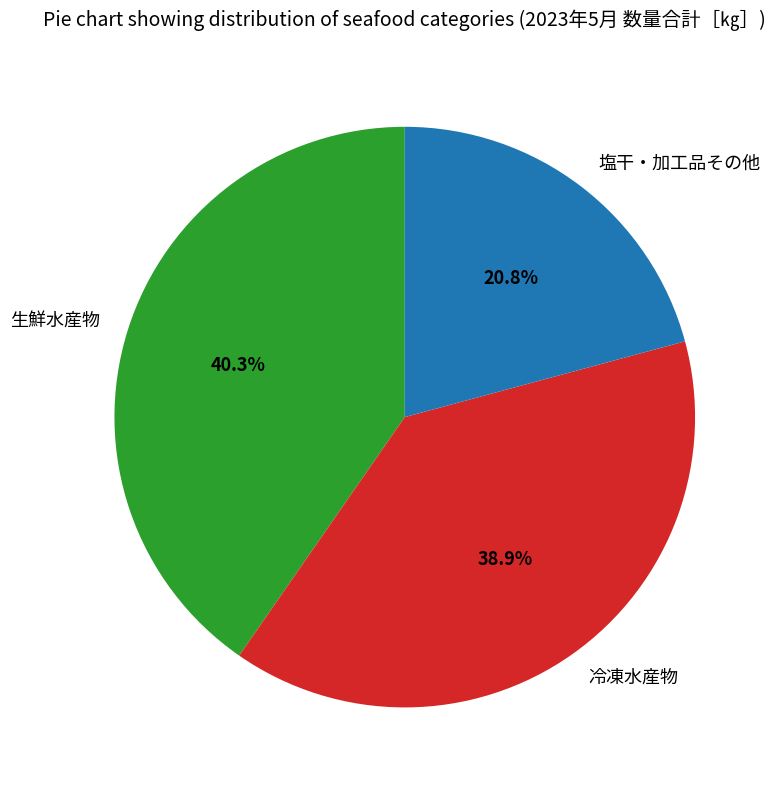

Does 塩干・加工品その他 account for over 50% of the chart?

No